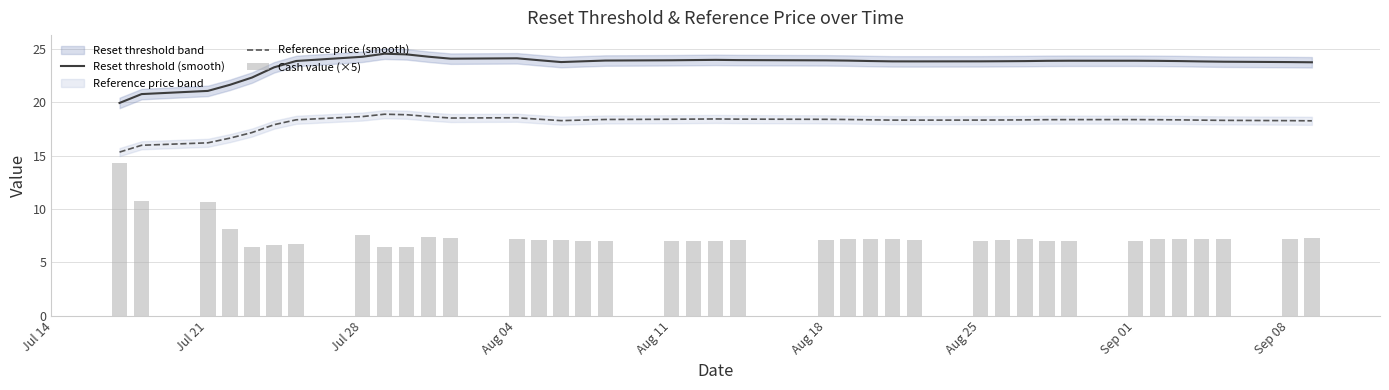

Is it true that Reference price (smooth) equals 32.0 at Aug 18?

False